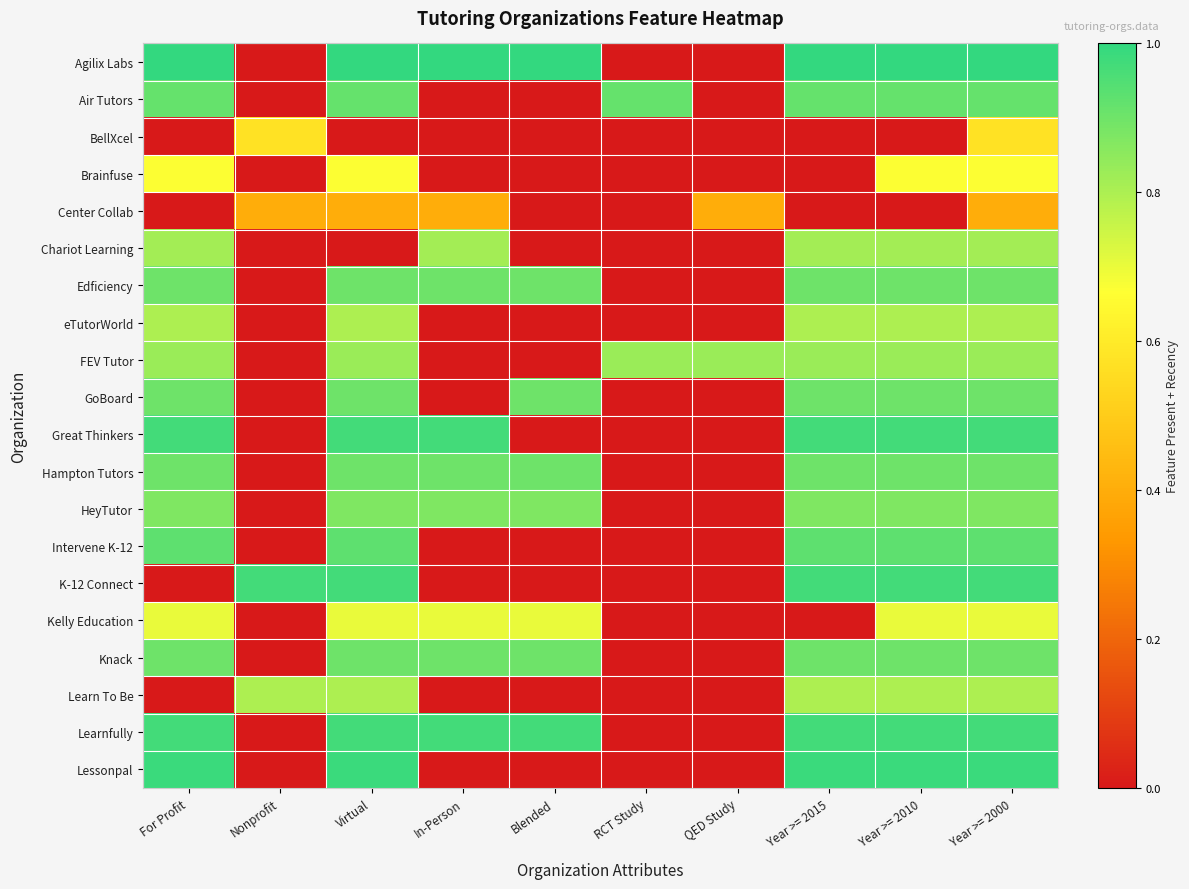

Which label corresponds to the largest value in the chart?

For Profit